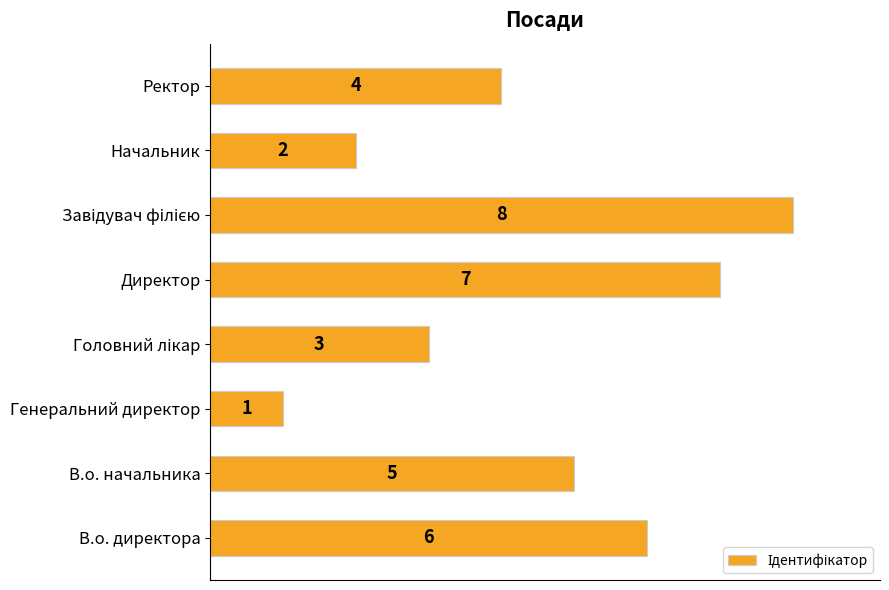

What is the greatest value displayed?

8